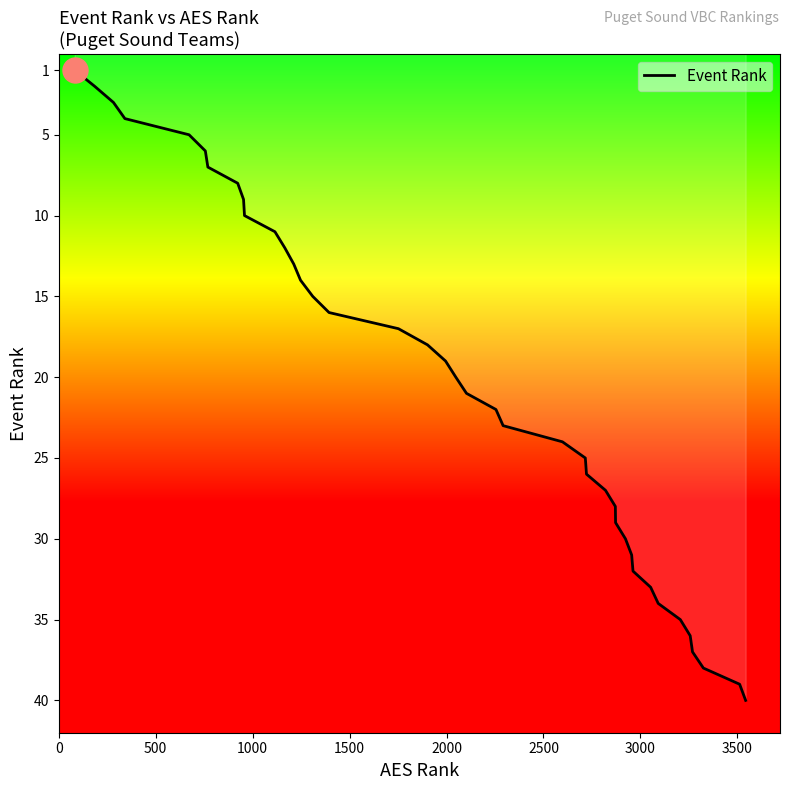

What is the value of the 19th point from the left?

19